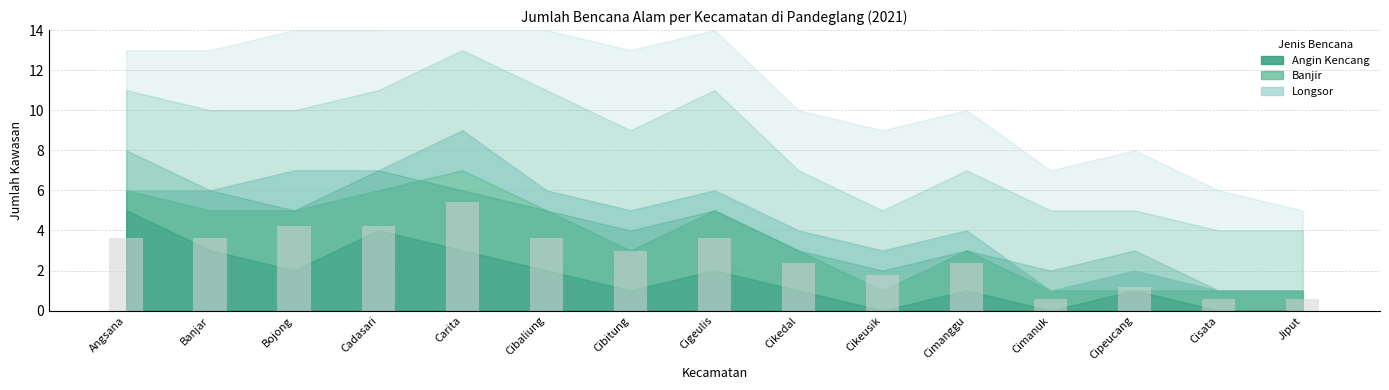

Is it true that the value at Cadasari is 6.0?

False